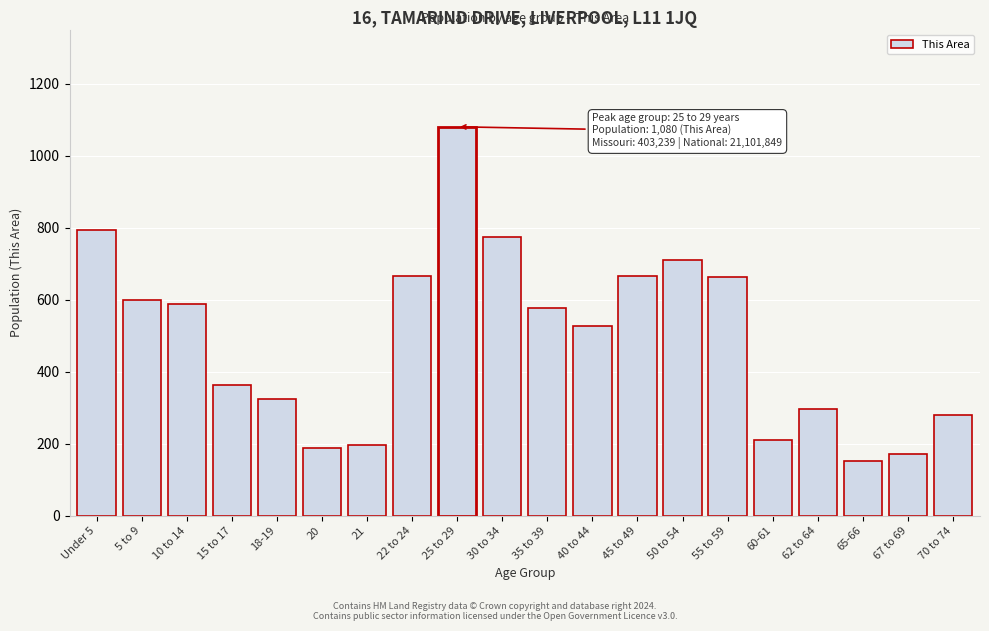

What is the minimum value shown in the chart?

153